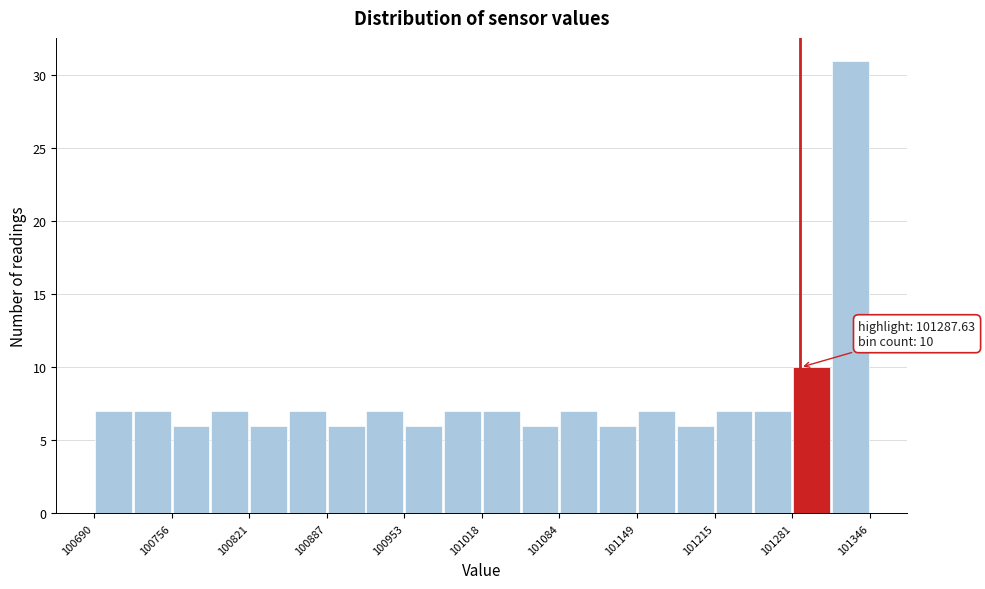

Around what value on the x-axis is the tallest bar? Give the approximate position of its centre, as read against the axis.

101330